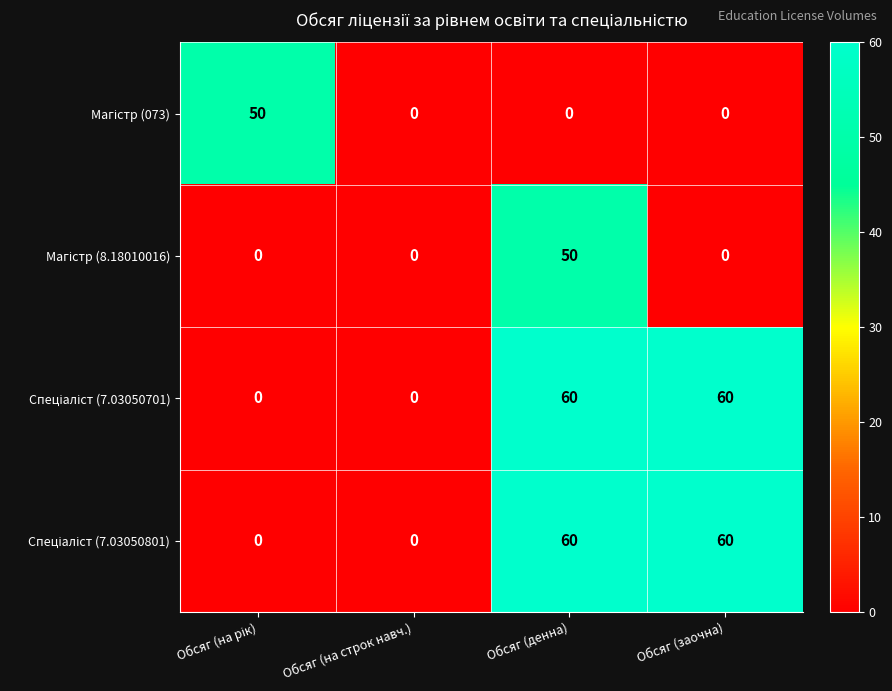

At which category is the sum across all series the highest?

Обсяг (денна)